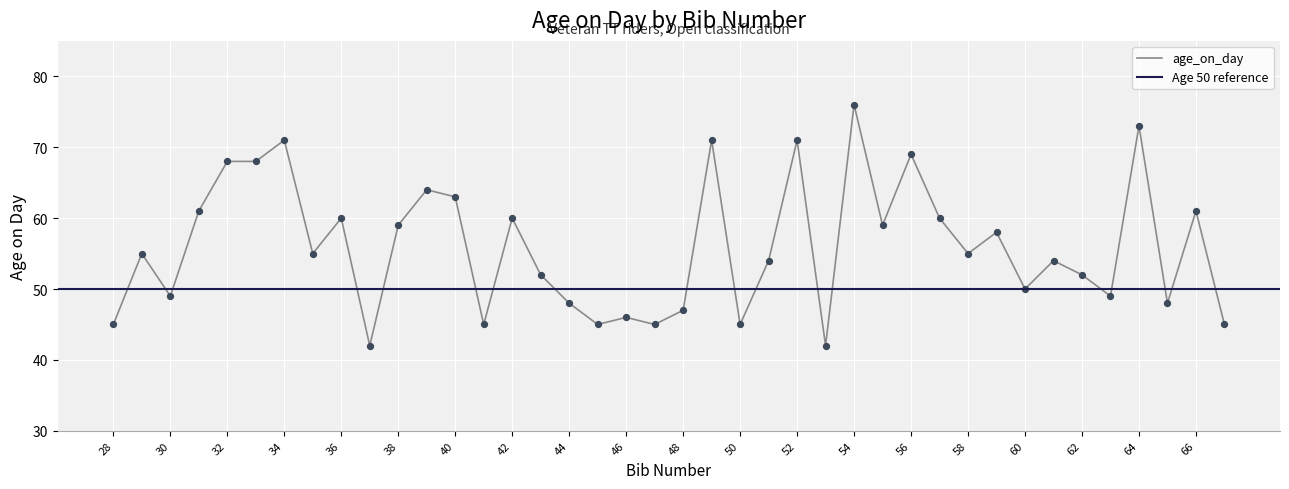

Which has a higher value, 59 or 37?

59